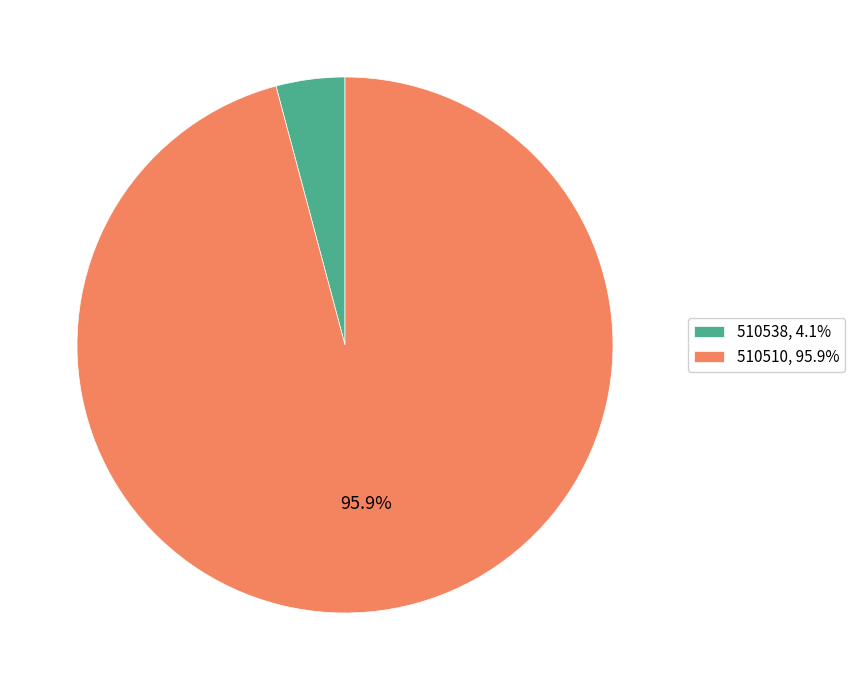

Is the sum of 510538, 4.1% and 510510, 95.9% greater than half?

Yes